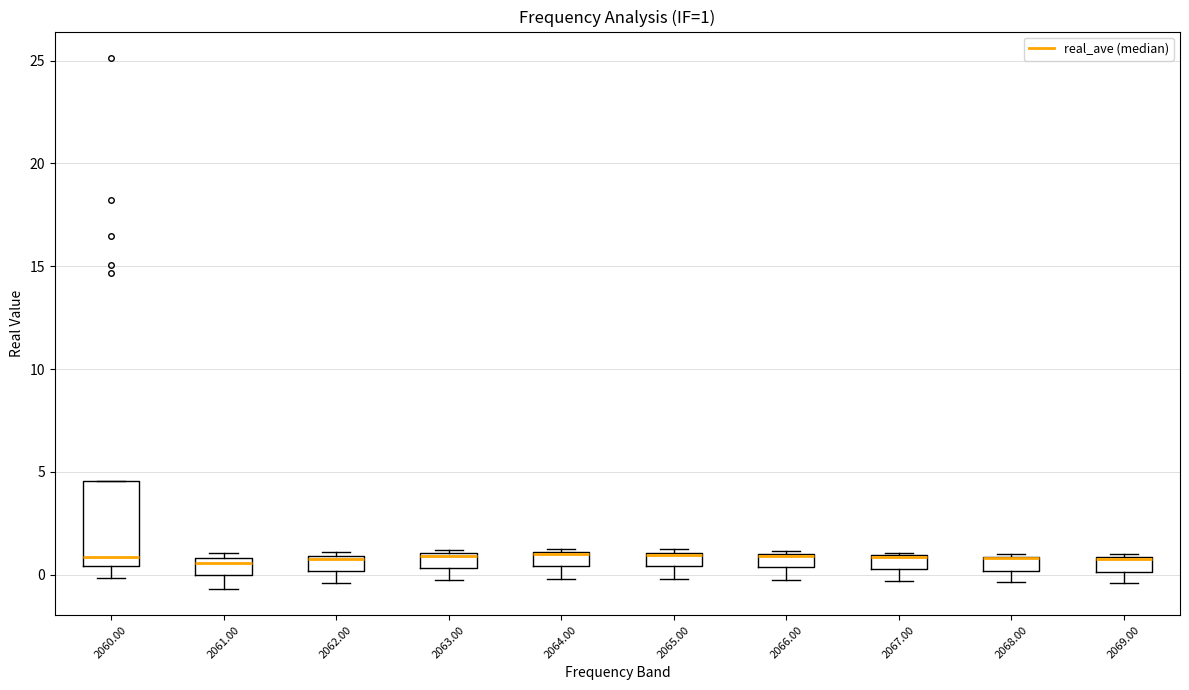

Which box is the tallest, from its lower edge to its upper edge?

2060.00